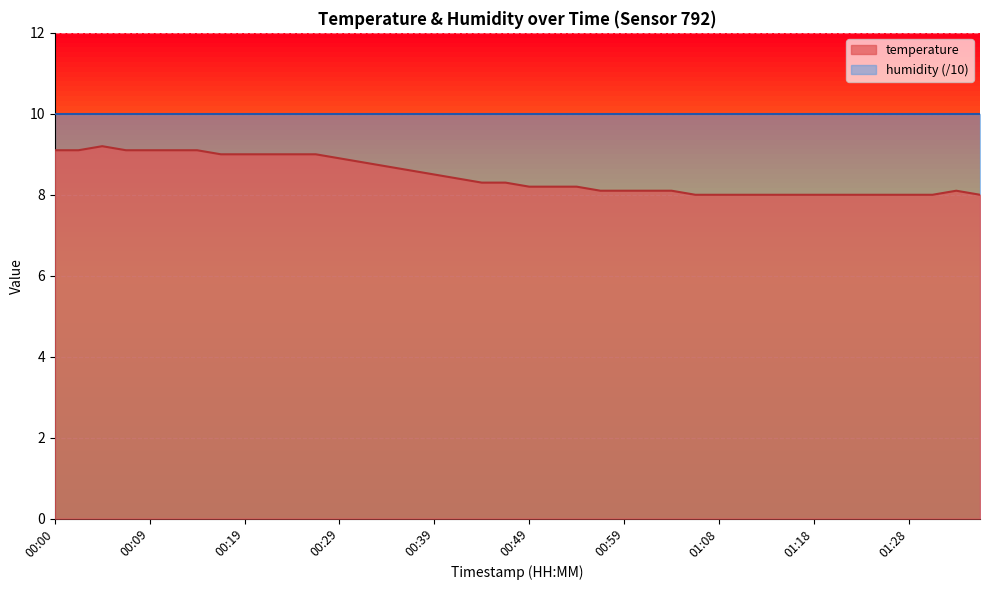

List the labels in order of value, largest first.

00:05, 00:00, 00:02, 00:07, 00:09, 00:12, 00:14, 00:17, 00:19, 00:22, 00:24, 00:27, 00:29, 00:32, 00:34, 00:36, 00:39, 00:41, 00:44, 00:46, 00:49, 00:51, 00:54, 00:56, 00:59, 01:01, 01:03, 01:33, 01:06, 01:08, 01:11, 01:13, 01:16, 01:18, 01:21, 01:23, 01:26, 01:28, 01:31, 01:36